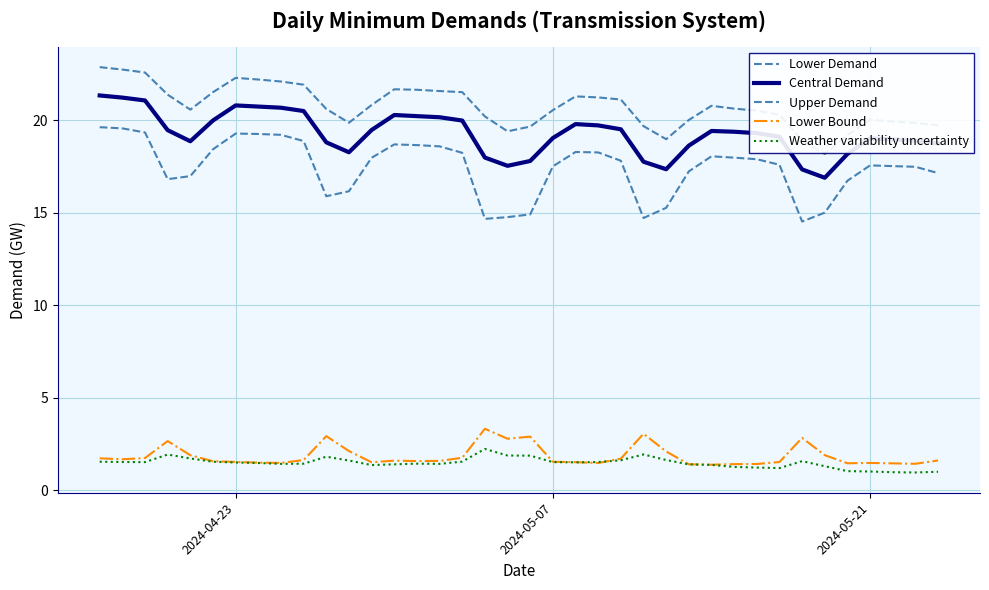

How many interior local valleys does the Lower Bound series have?

9